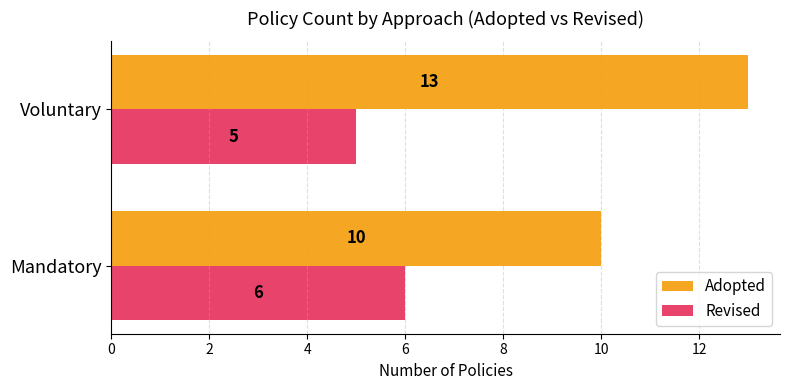

Is it true that Adopted equals 15 at Mandatory?

False